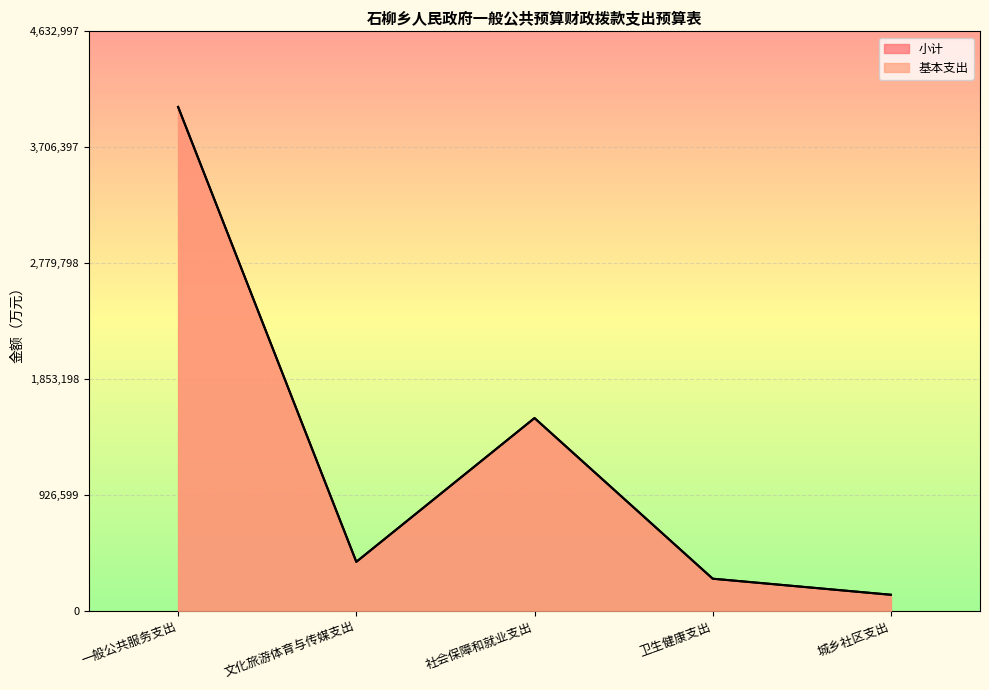

Reading left to right, list all the values displayed in this chart.

基本支出: 4028693.2	393252.7	1542199.8	258422.2	130000.0
小计: 4028693.2	393252.7	1542199.8	258422.2	130000.0